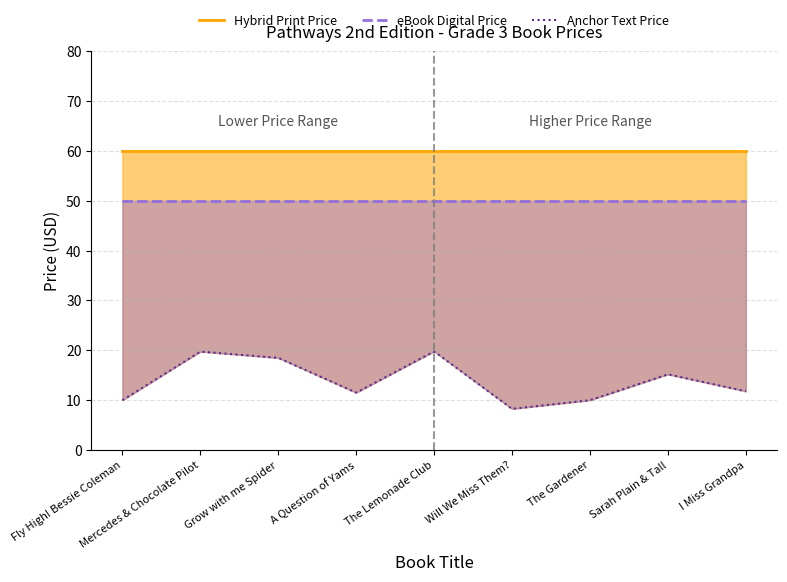

Count the number of categories in the chart.

9